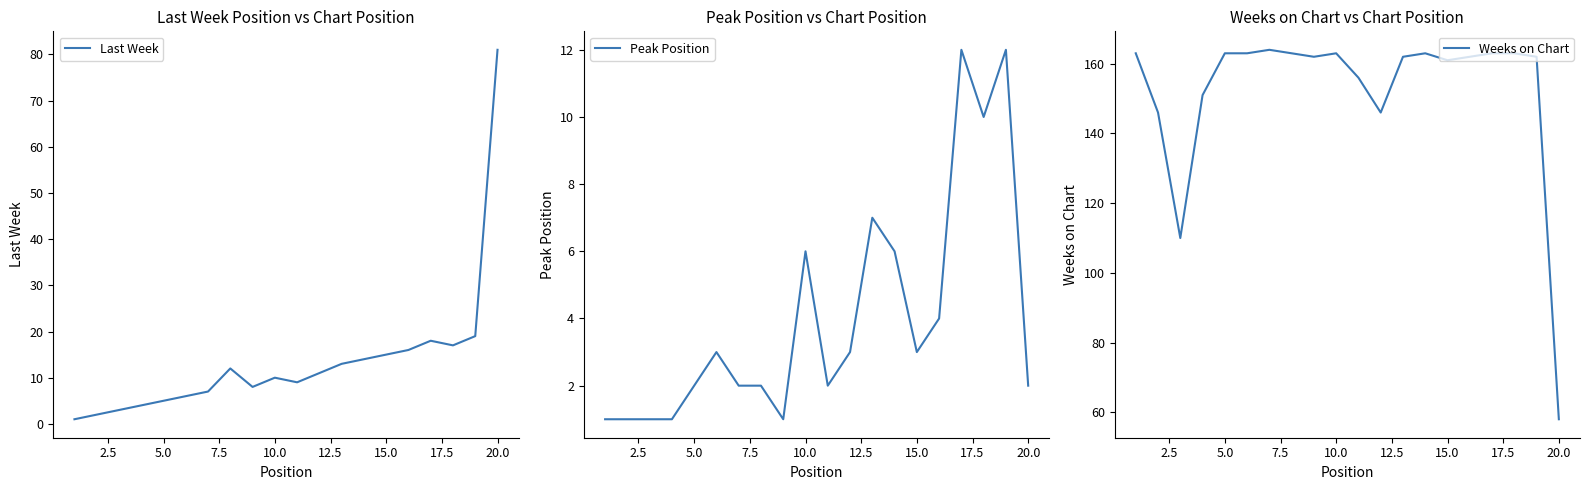

Which category has the lowest value in the Weeks on Chart series?

20.0